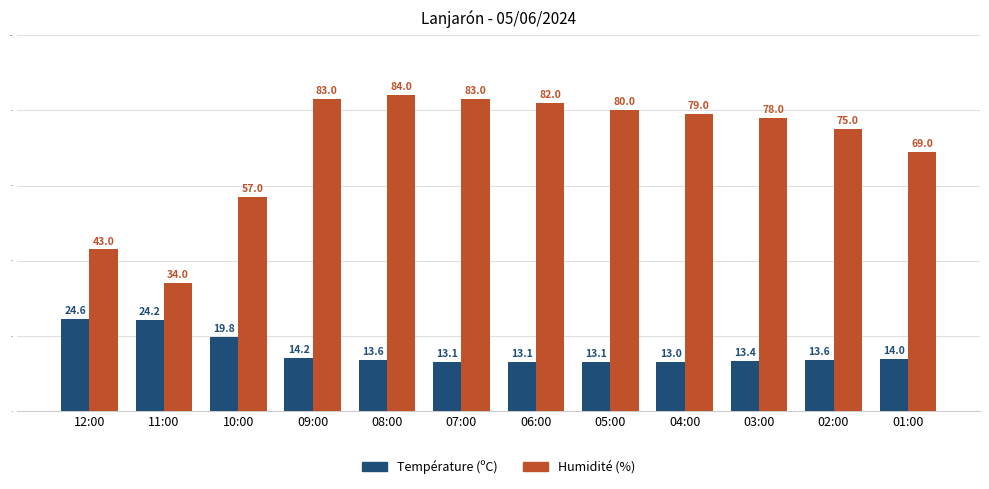

What is the difference between the second highest and minimum values in the Humidité (%) series?

49.0